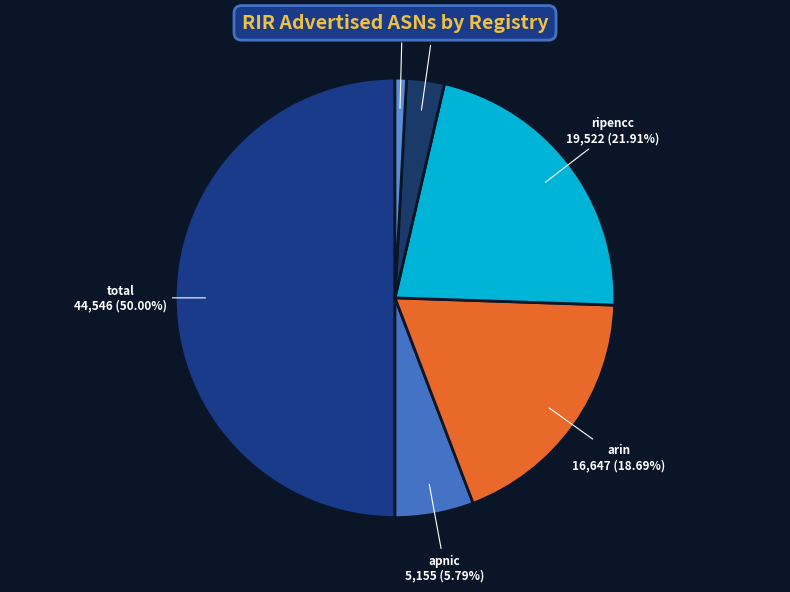

To the nearest percent, what portion does apnic represent?

6%